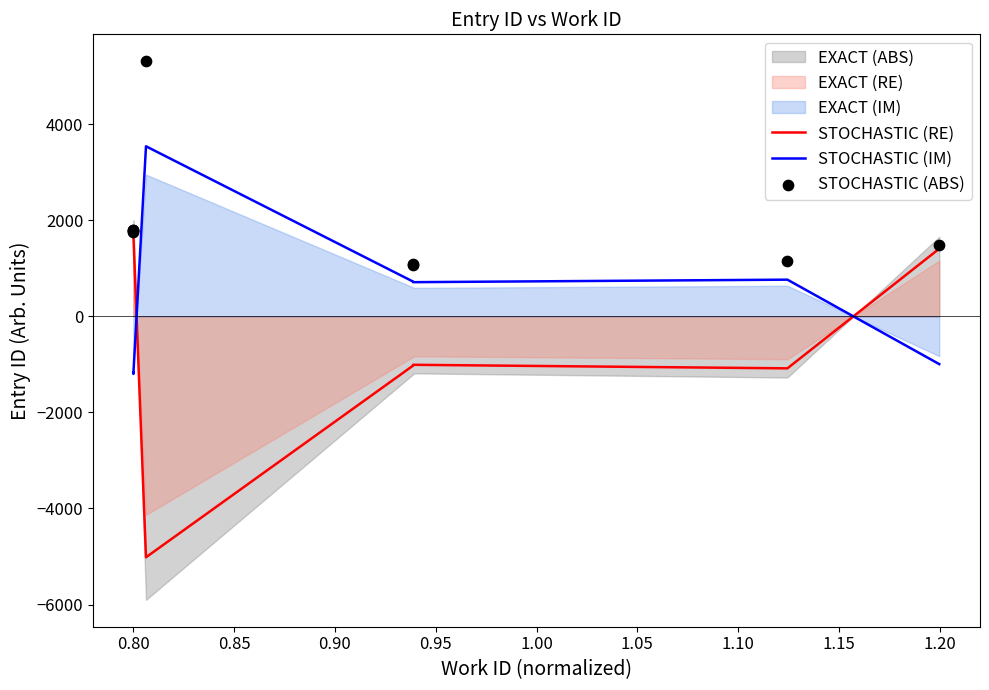

Which series contains the highest Y value?

STOCHASTIC (ABS)